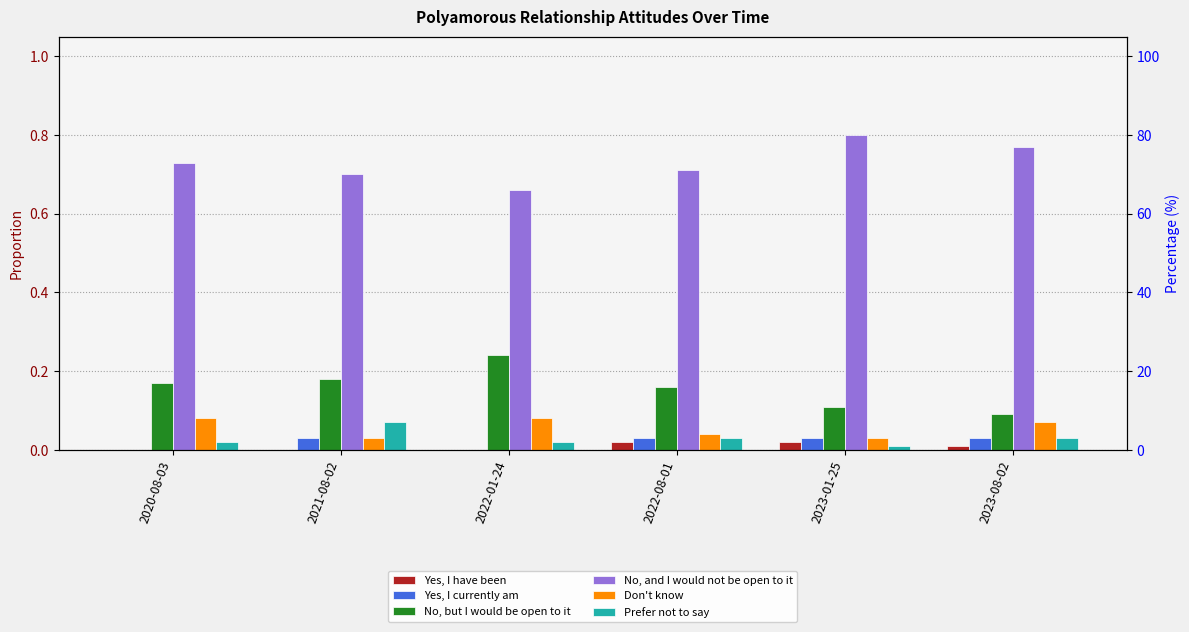

What is the approximate value of No, but I would be open to it at 2023-01-25?

0.1